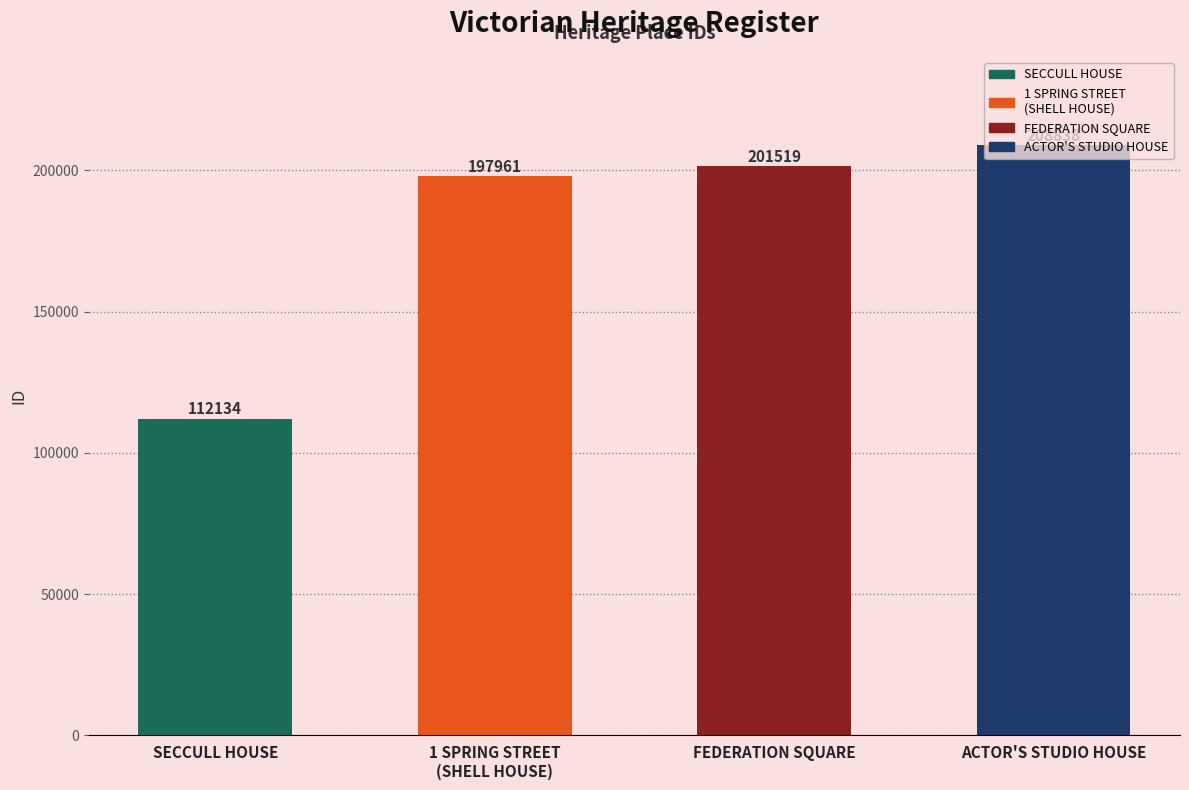

The chart shows a value of 51618 at SECCULL HOUSE. True or false?

False